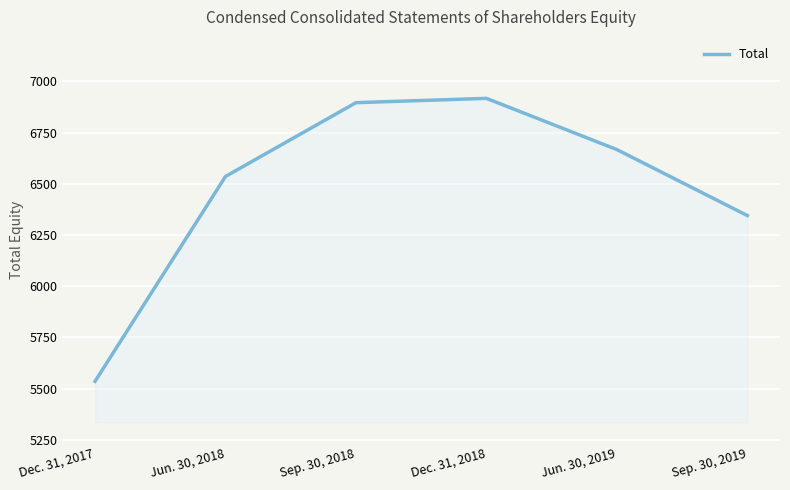

What is the ratio of the value at Sep. 30, 2018 to the value at Dec. 31, 2018?

1.0